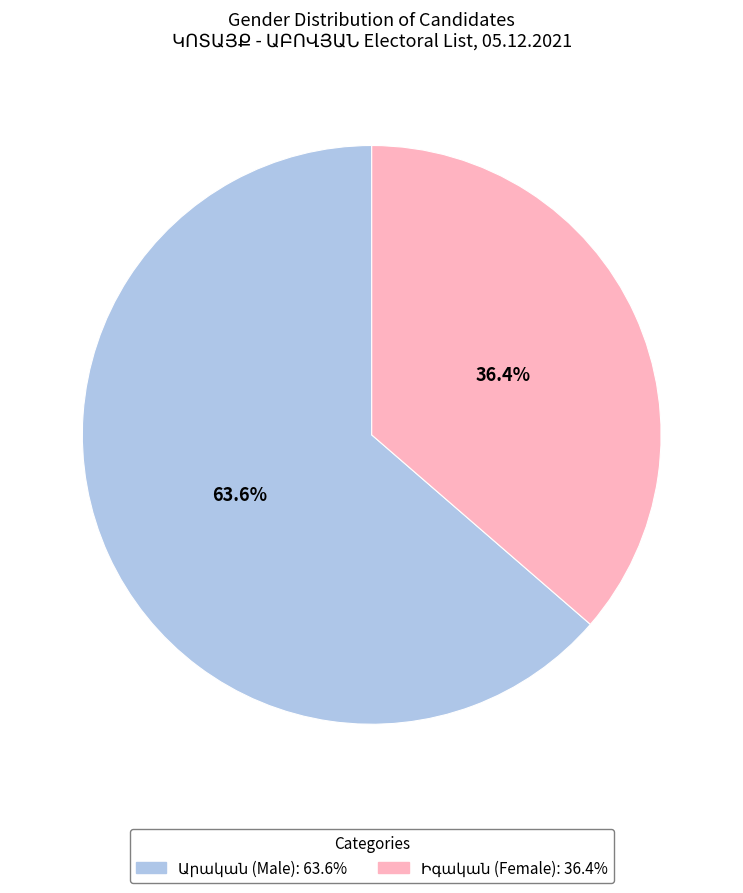

Is there any slice that represents more than half of the pie?

Yes